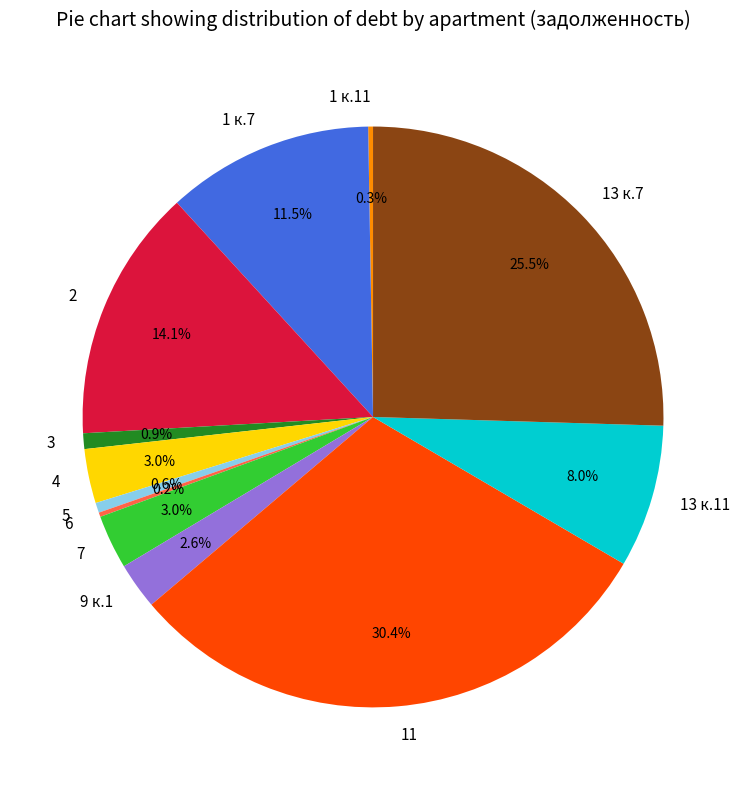

Which slice is the largest?

11